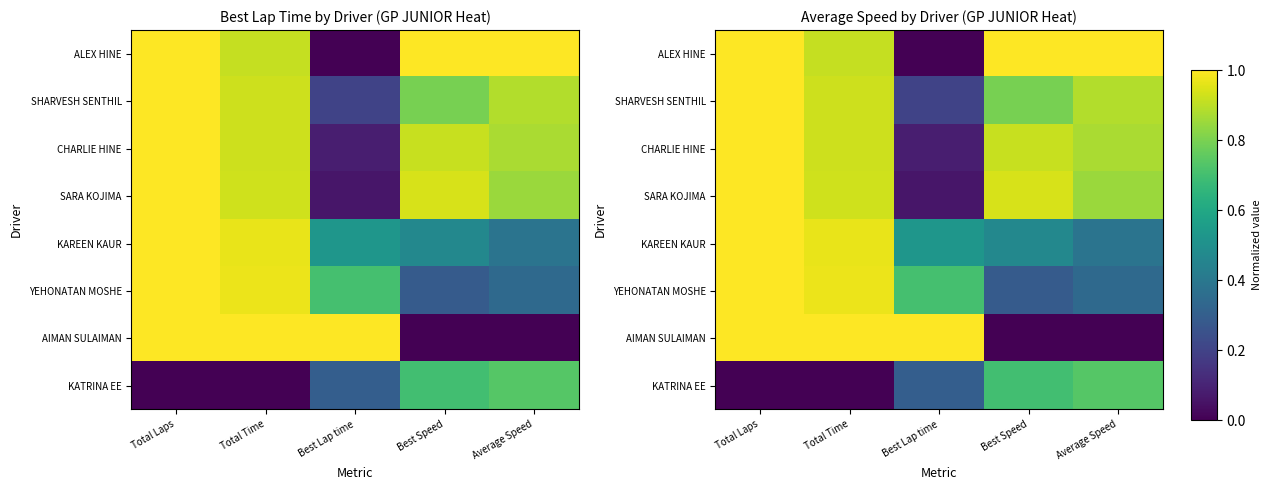

List the series in order of their peak value, highest first.

ALEX HINE, SHARVESH SENTHIL, CHARLIE HINE, SARA KOJIMA, KAREEN KAUR, YEHONATAN MOSHE, AIMAN SULAIMAN, KATRINA EE